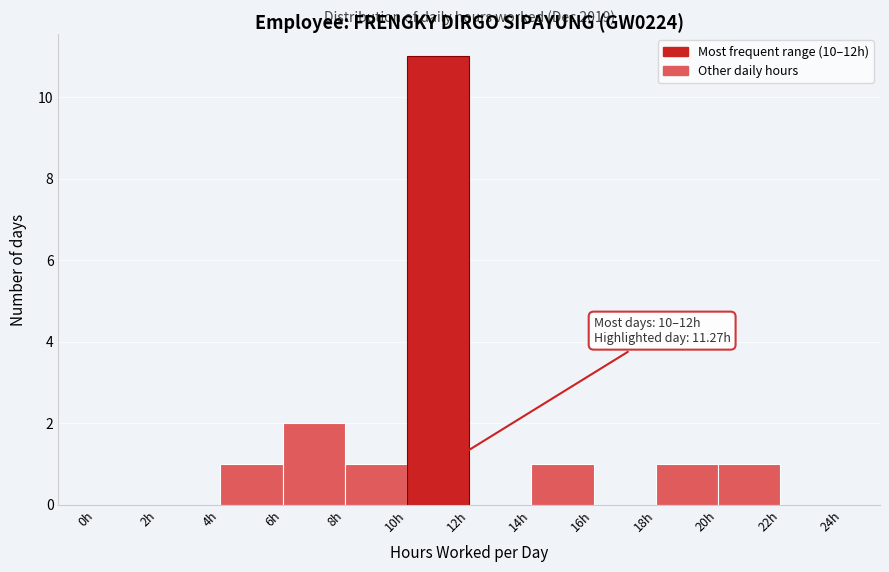

Which range on the x-axis has the tallest bar?

10 to 12